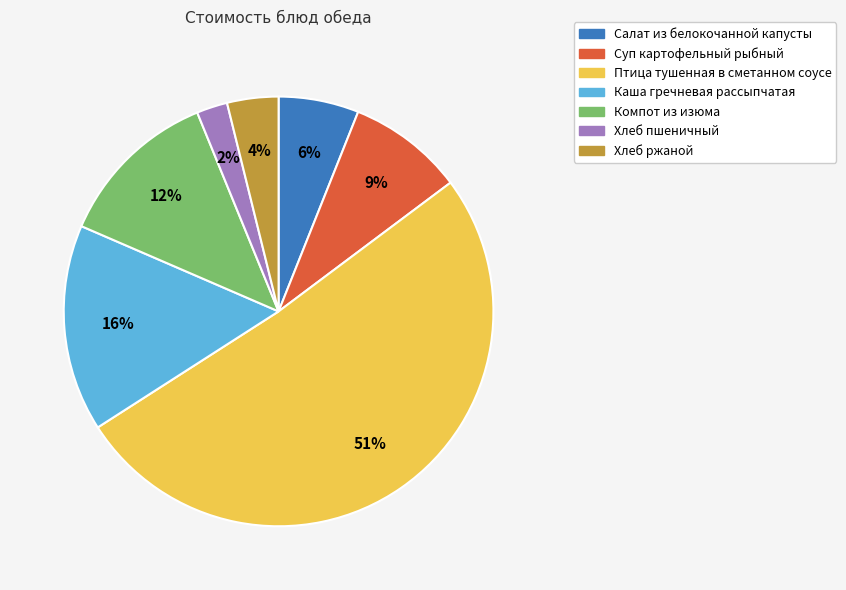

To the nearest percent, what portion does Птица тушенная в сметанном соусе represent?

51%